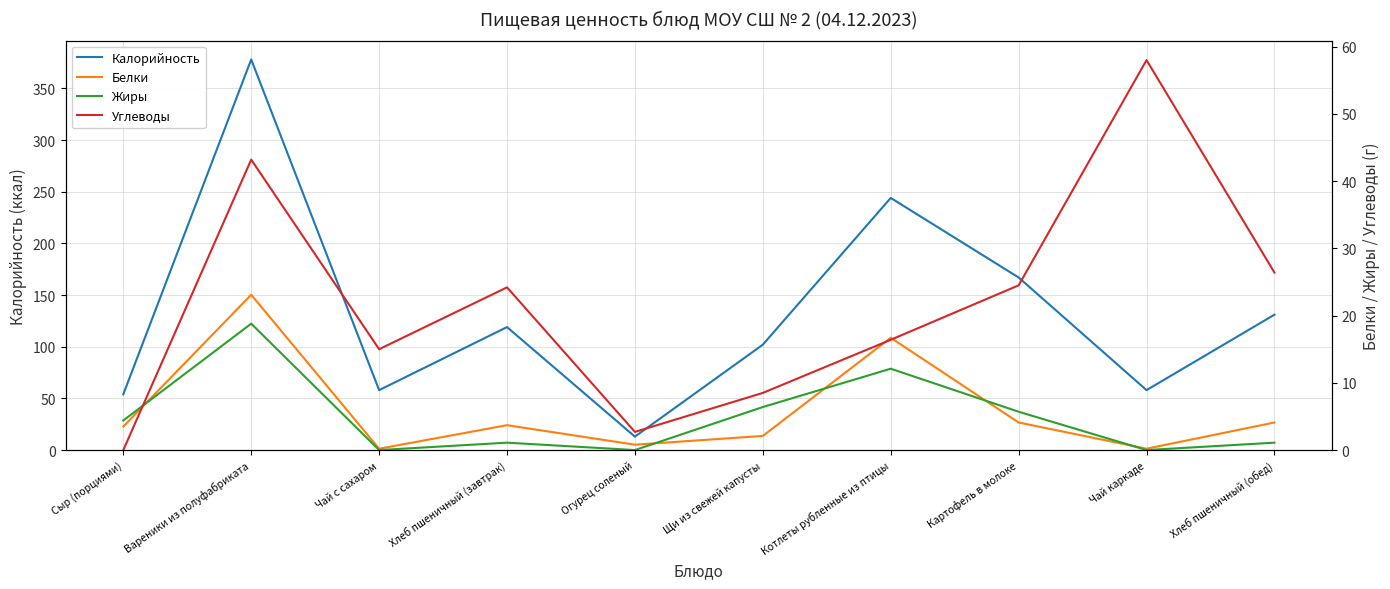

What is the sum of the Жиры values at Чай с сахаром and Котлеты рубленные из птицы?

12.1